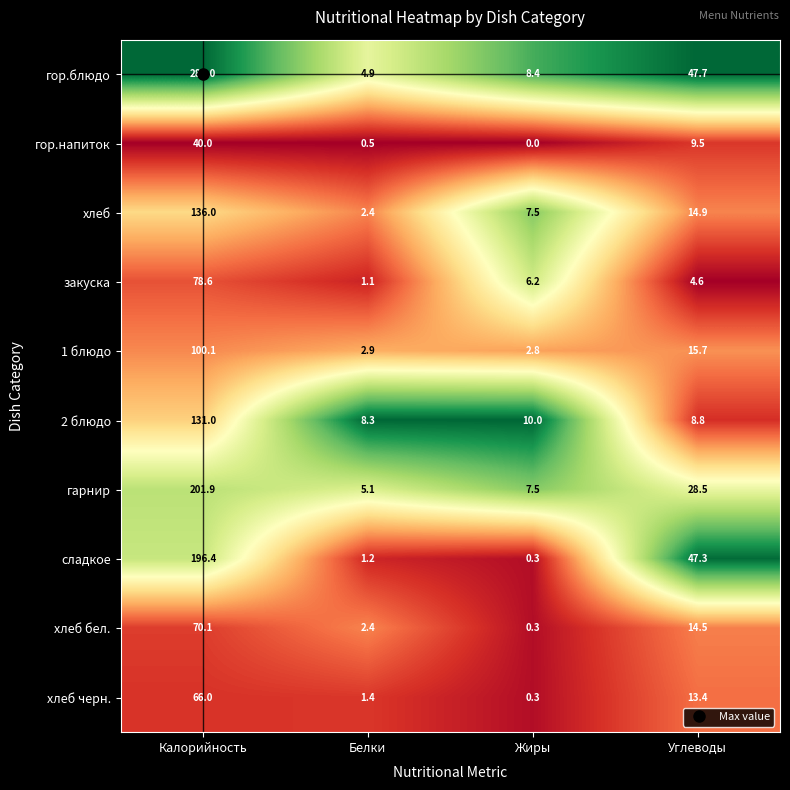

At which label does хлеб черн. first exceed 13?

Калорийность